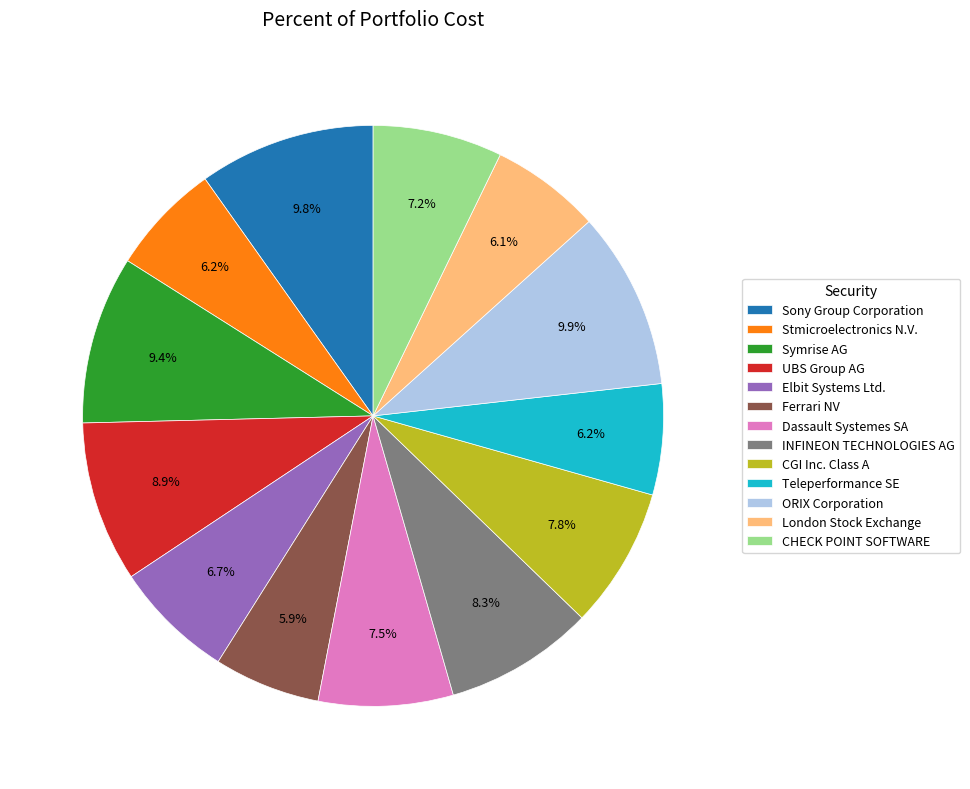

To the nearest percent, what is the difference between the largest and smallest slice percentages?

4%